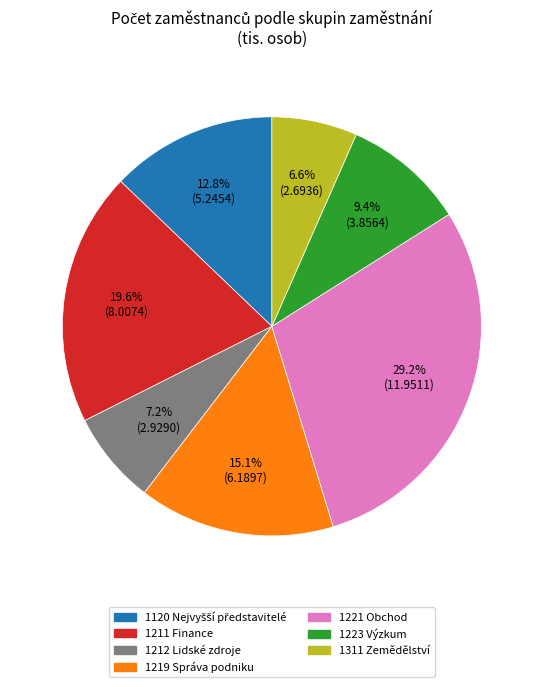

What is the smallest slice in the pie chart?

1311 Zemědělství